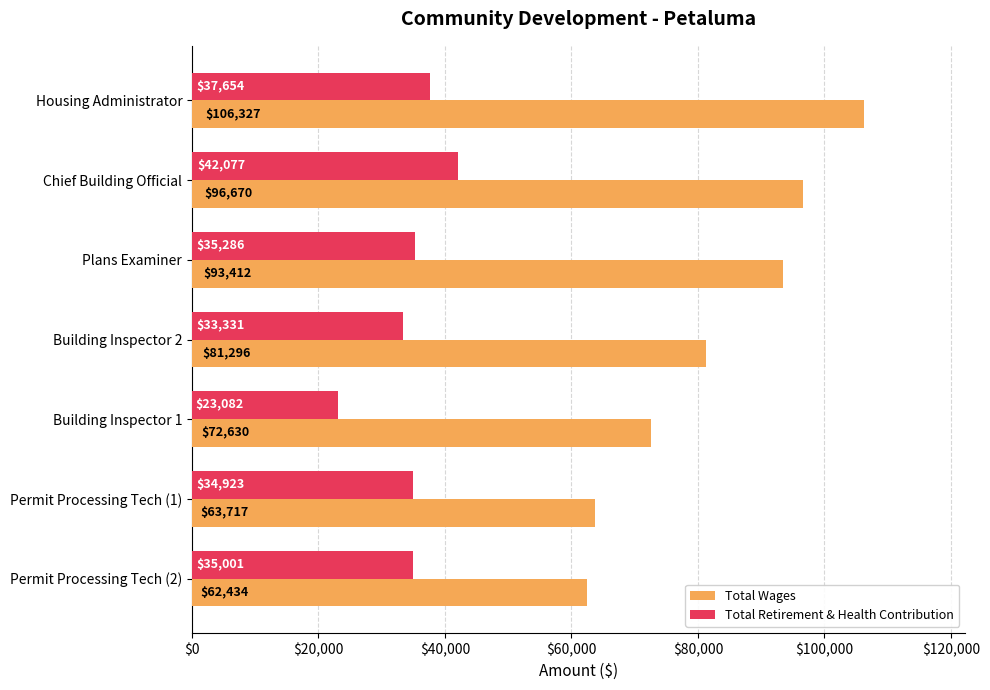

The Total Retirement & Health Contribution series shows 23082 at Building Inspector 1. True or false?

True